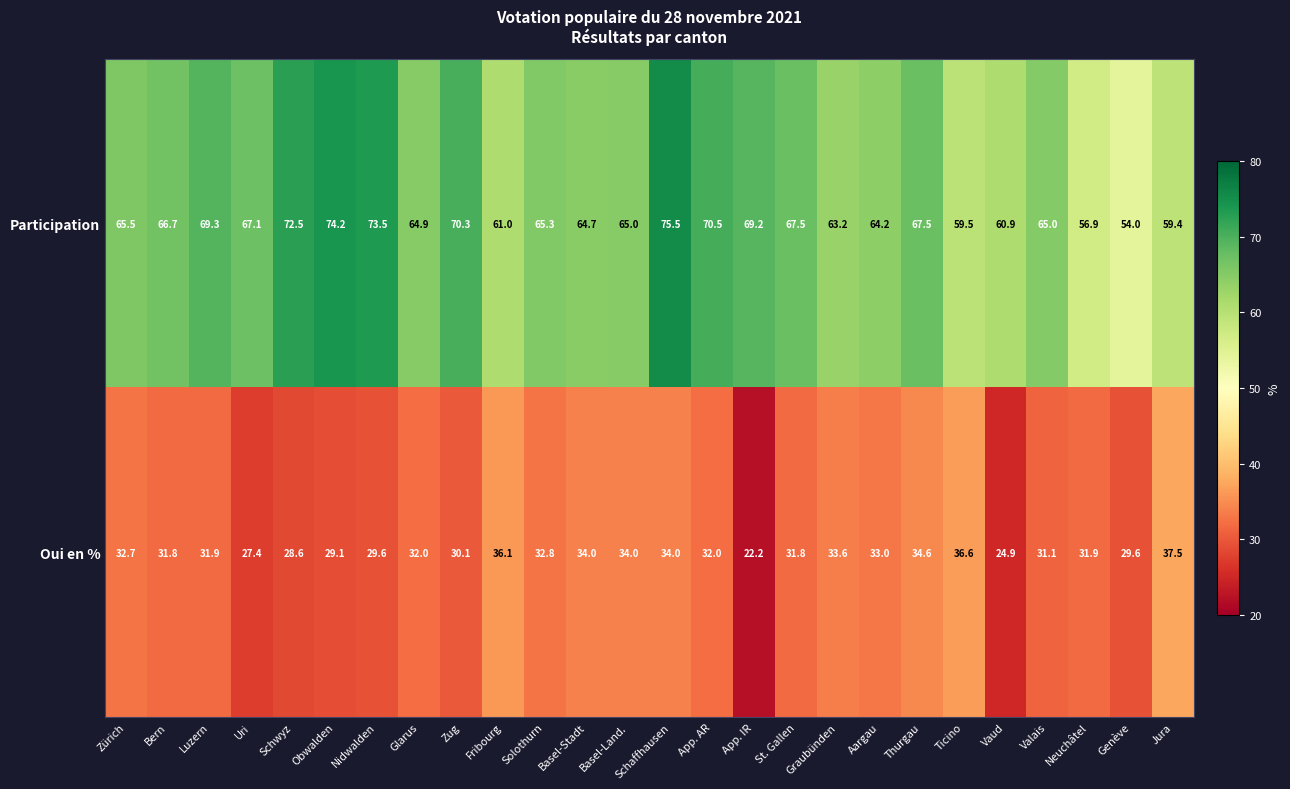

The value of Participation at Ticino is 28.3. True or false?

False